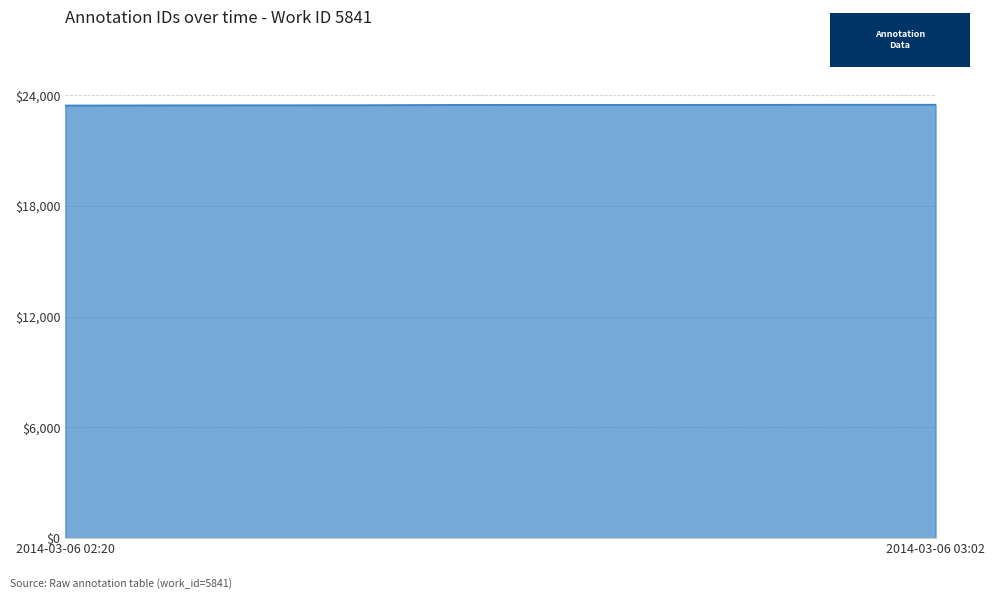

What is the maximum value shown in the chart?

23497